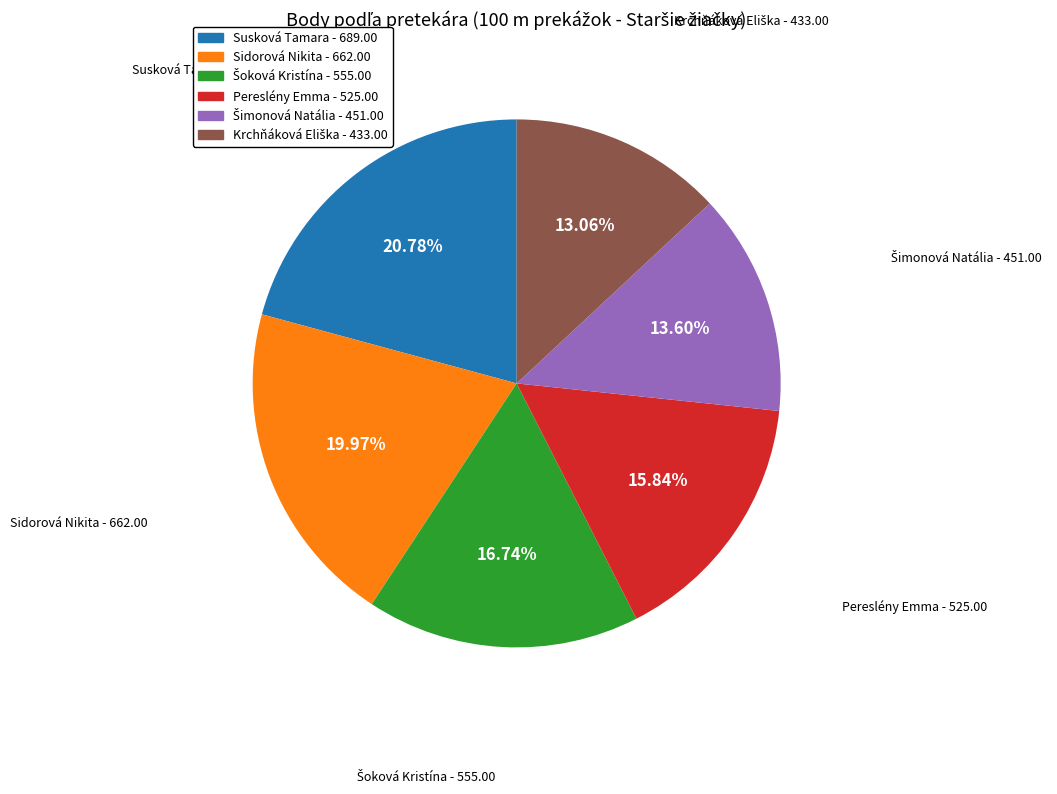

What is the ratio of the value at Susková Tamara to the value at Pereslény Emma?

1.3